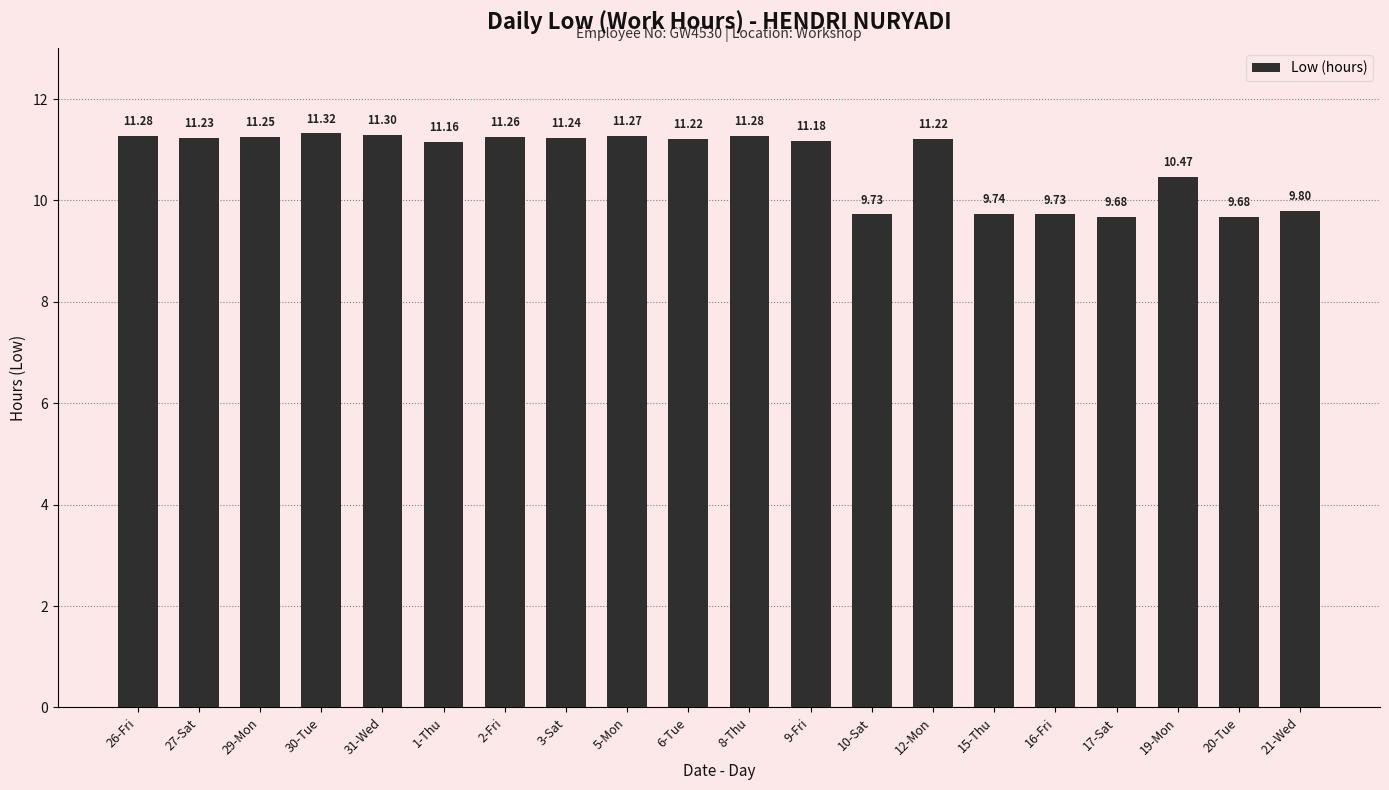

How many categories are shown in the chart?

20